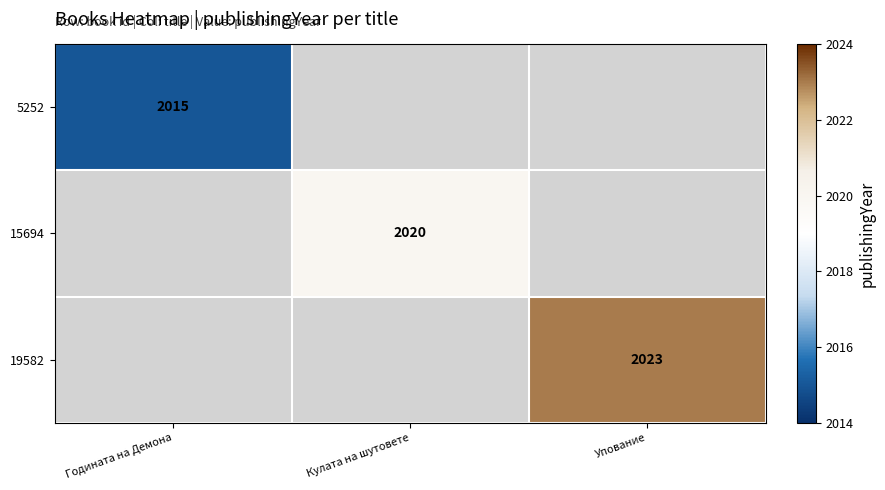

The 15694 series shows 529 at Кулата на шутовете. True or false?

False